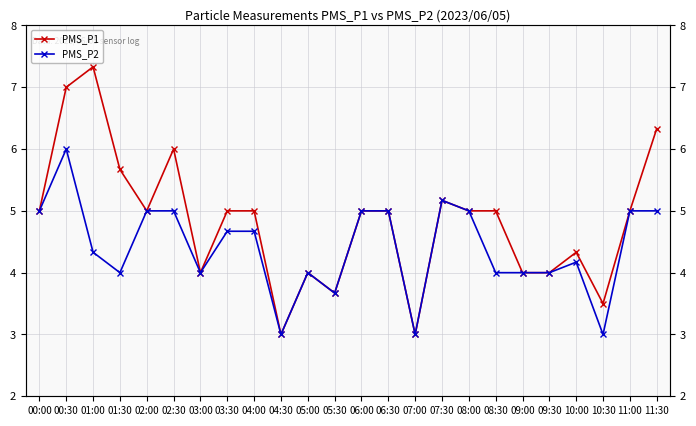

Is the value of PMS_P2 at 07:00 greater than the value of PMS_P1 at 02:30?

No